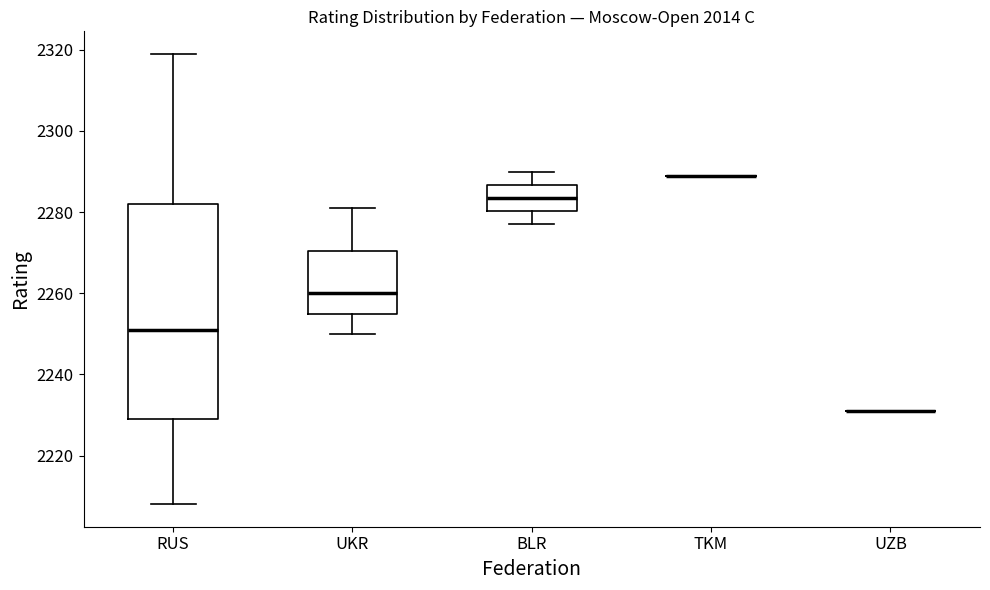

Comparing the boxes themselves (not the whiskers), which one is the tallest?

RUS